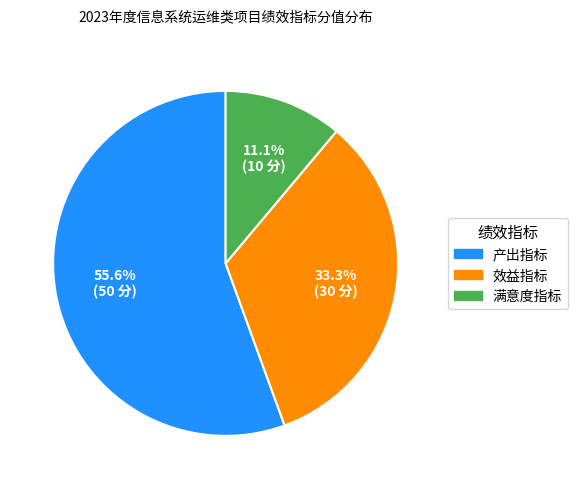

Does any single category account for the majority?

Yes